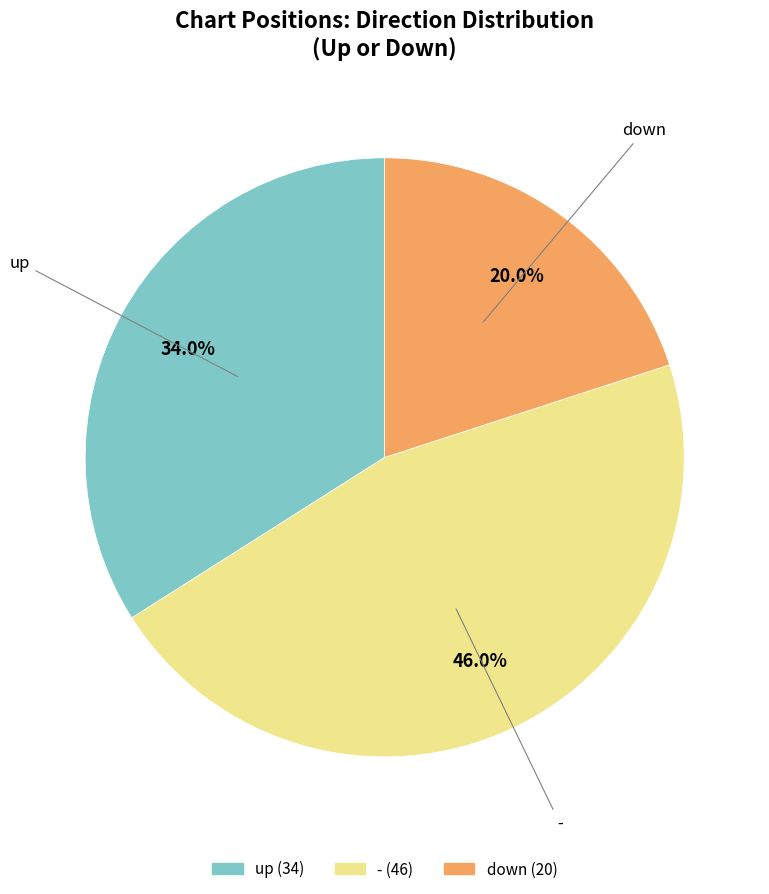

Is there a majority slice in this chart?

No